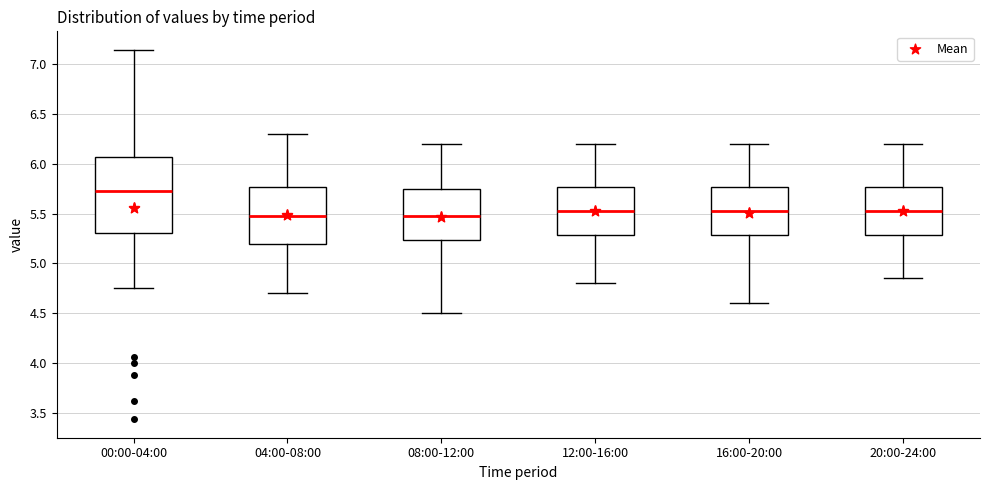

Reading left to right, read every box against the y-axis: the position of its median line, the range the box covers, and the ends of its whiskers. The values are not printed on the chart, so give them approximately, as read against the axis.

00:00-04:00: median 5.75, box 5.30 to 6.05, whiskers 4.75 to 7.15
04:00-08:00: median 5.50, box 5.20 to 5.75, whiskers 4.70 to 6.30
08:00-12:00: median 5.50, box 5.25 to 5.75, whiskers 4.50 to 6.20
12:00-16:00: median 5.55, box 5.30 to 5.75, whiskers 4.80 to 6.20
16:00-20:00: median 5.55, box 5.30 to 5.75, whiskers 4.60 to 6.20
20:00-24:00: median 5.55, box 5.30 to 5.75, whiskers 4.85 to 6.20